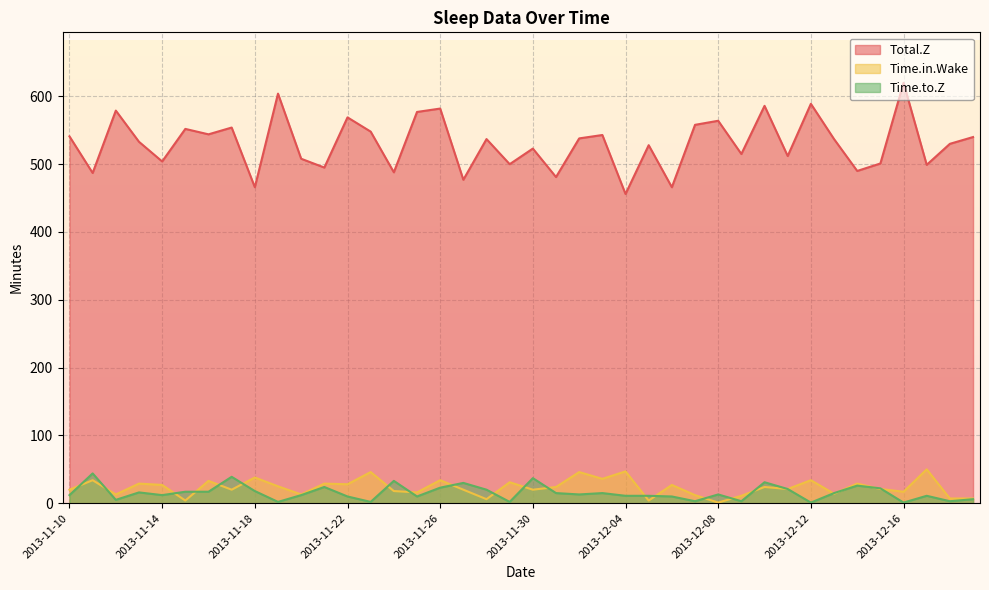

At which label does Time.in.Wake reach its peak?

2013-12-17